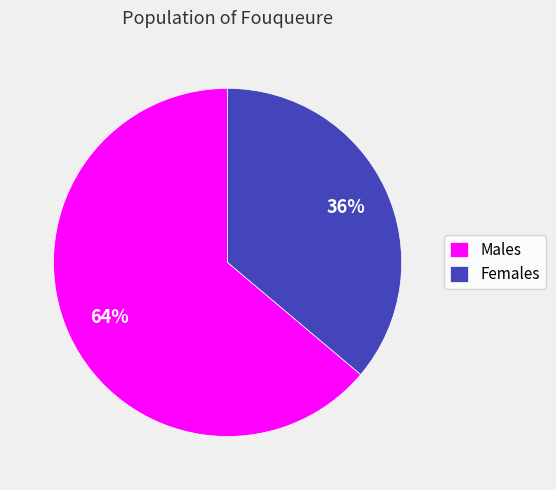

To the nearest percent, what is the difference between the largest and smallest slice percentages?

28%